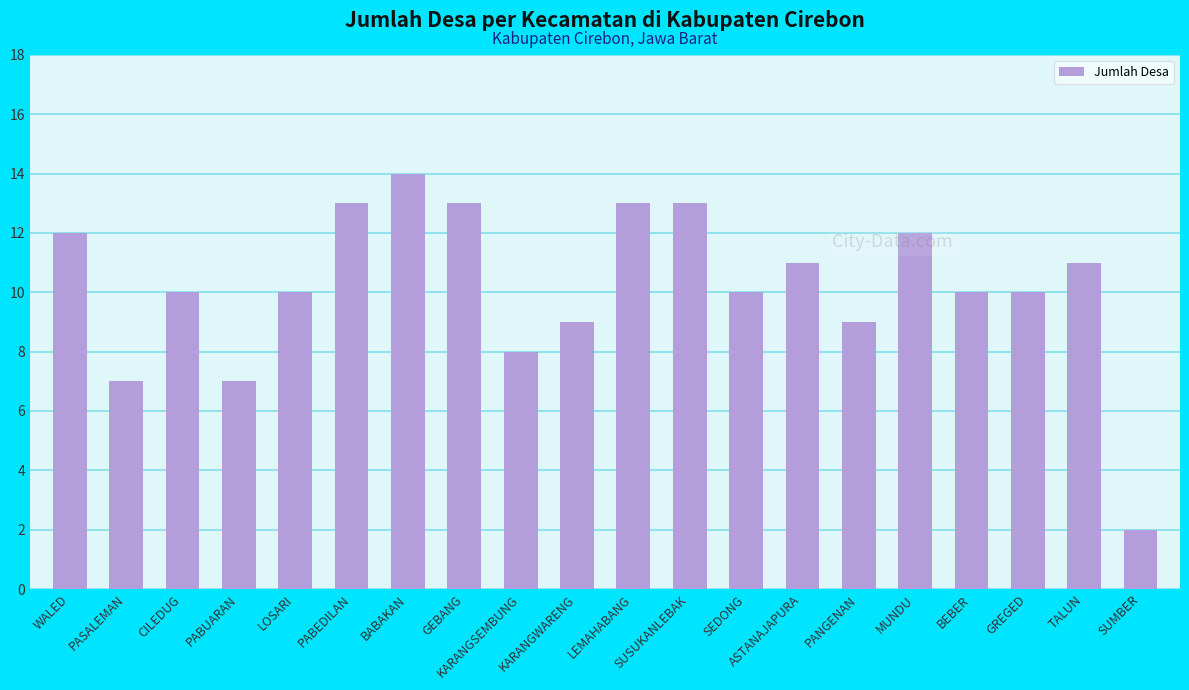

What is the value of the 10th bar from the left?

9